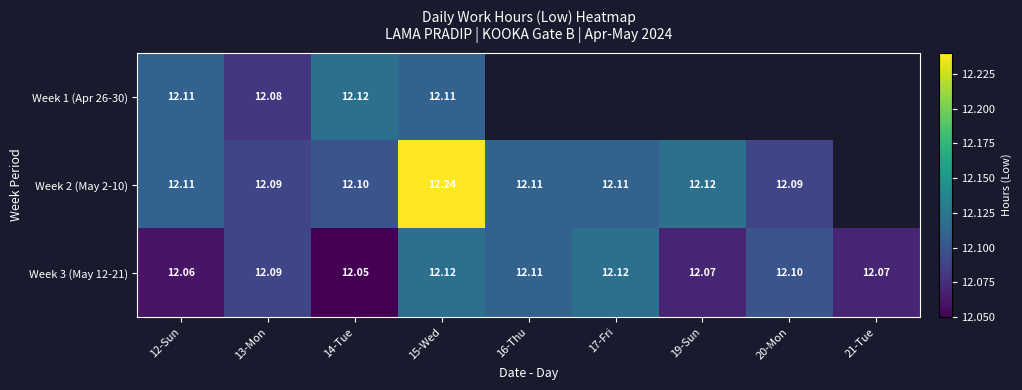

Is the value of Week 3 (May 12-21) at 20-Mon greater than the value of Week 2 (May 2-10) at 20-Mon?

Yes